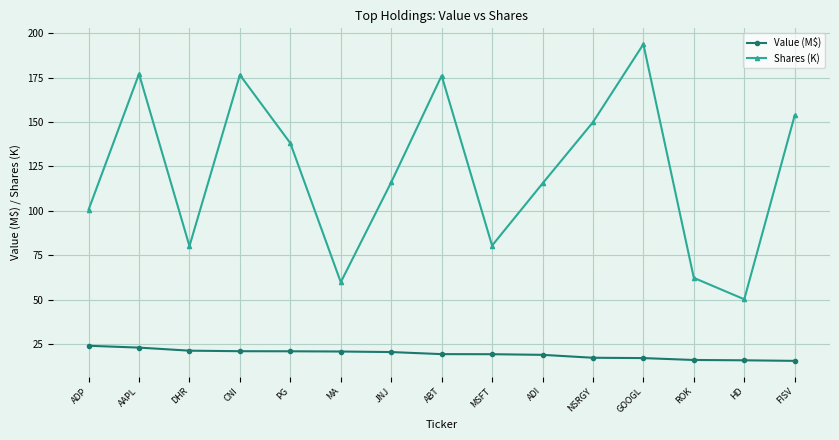

List the series in order of their overall mean, highest first.

Shares (K), Value (M$)